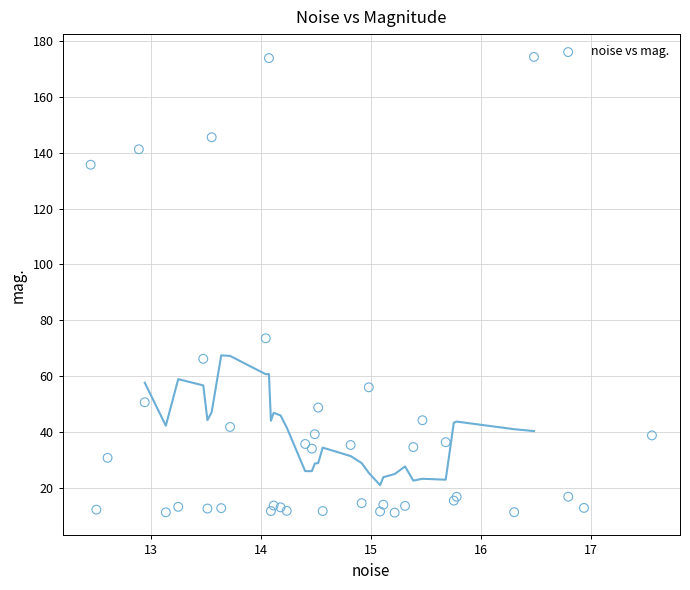

What Y value in the scatter plot is closest to 92?

73.5